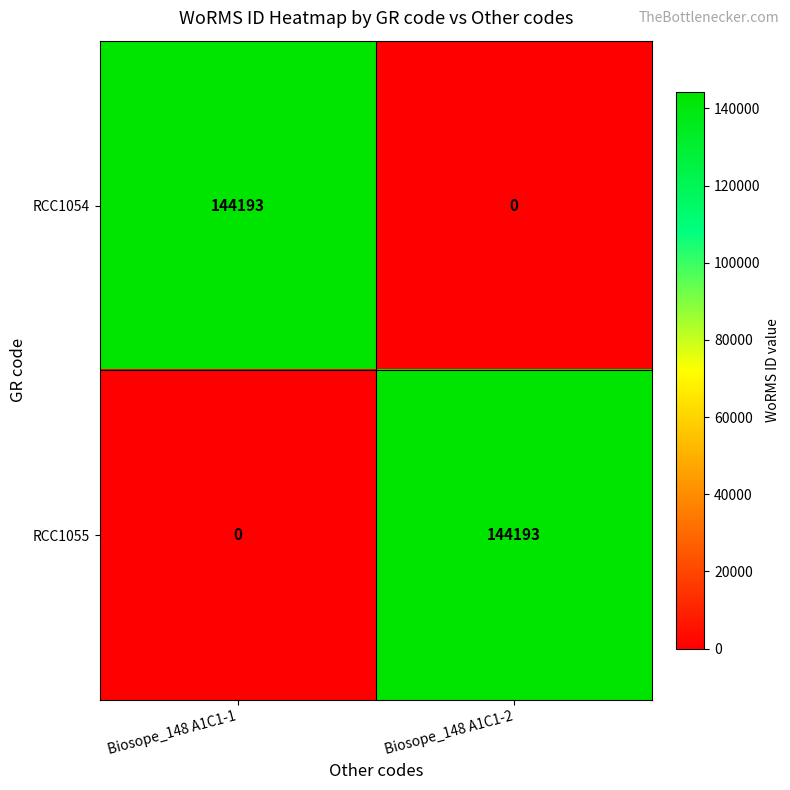

What is the sum of the RCC1054 values at Biosope_148 A1C1-1 and Biosope_148 A1C1-2?

144193